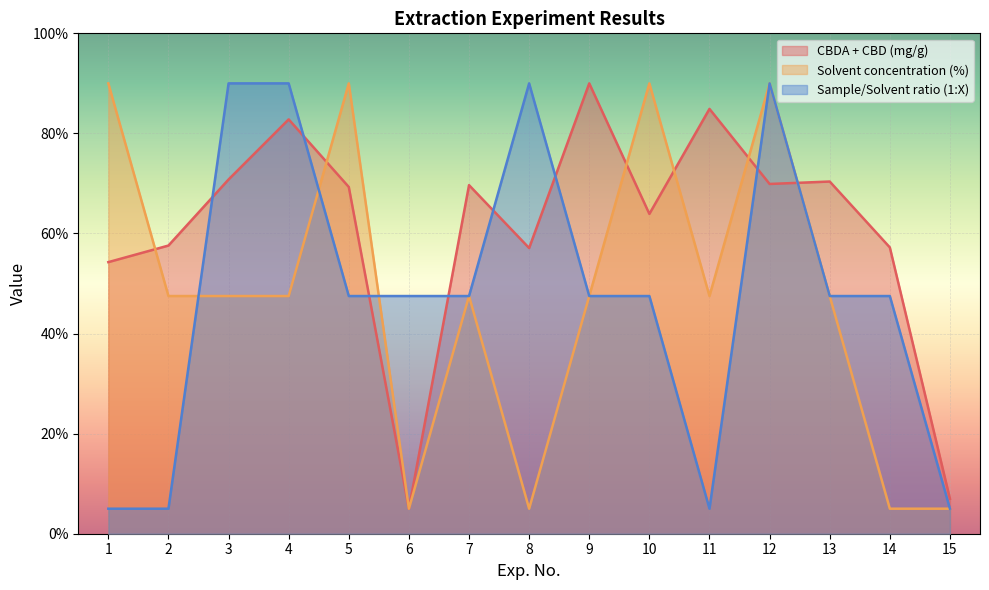

The value of CBDA + CBD (mg/g) at 15 is 2.6. True or false?

False